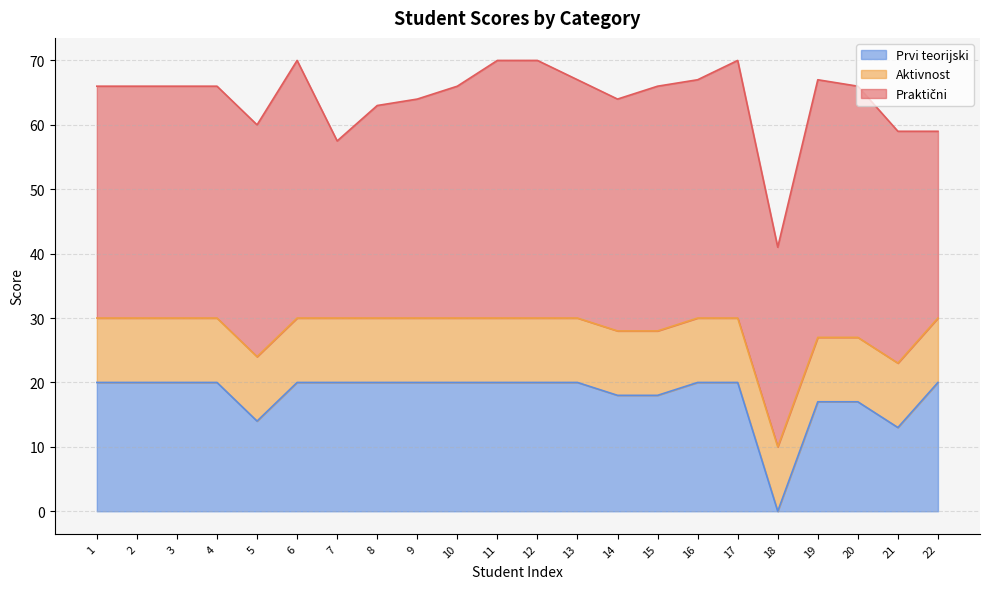

How many values in the Praktični series are below 36?

5